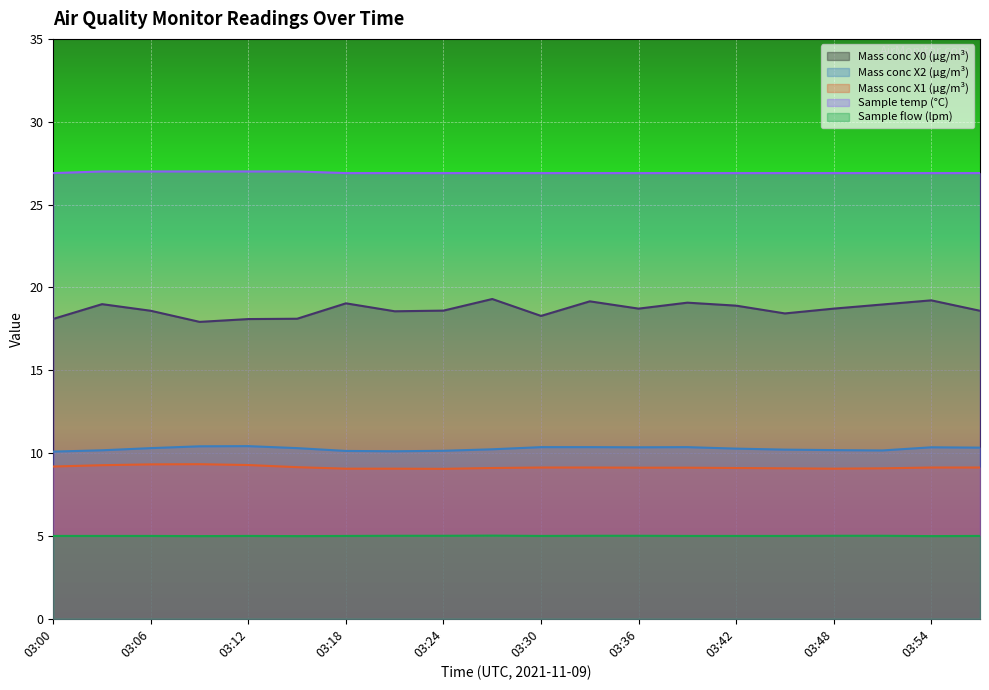

Which series has the largest total across all categories?

Sample temp (°C)